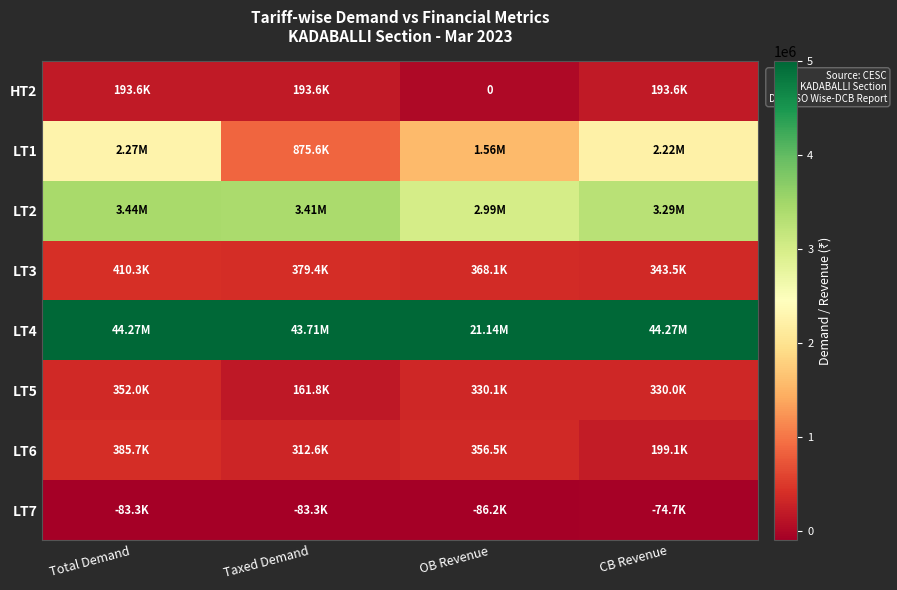

Where is LT6 nearest to the value 292395?

Taxed Demand